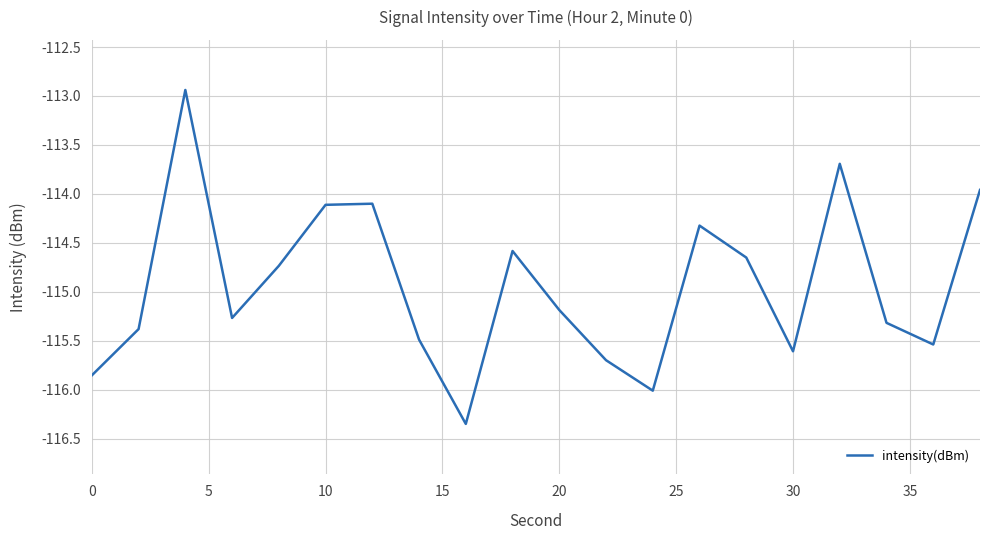

What is the difference between the maximum and minimum values?

3.4